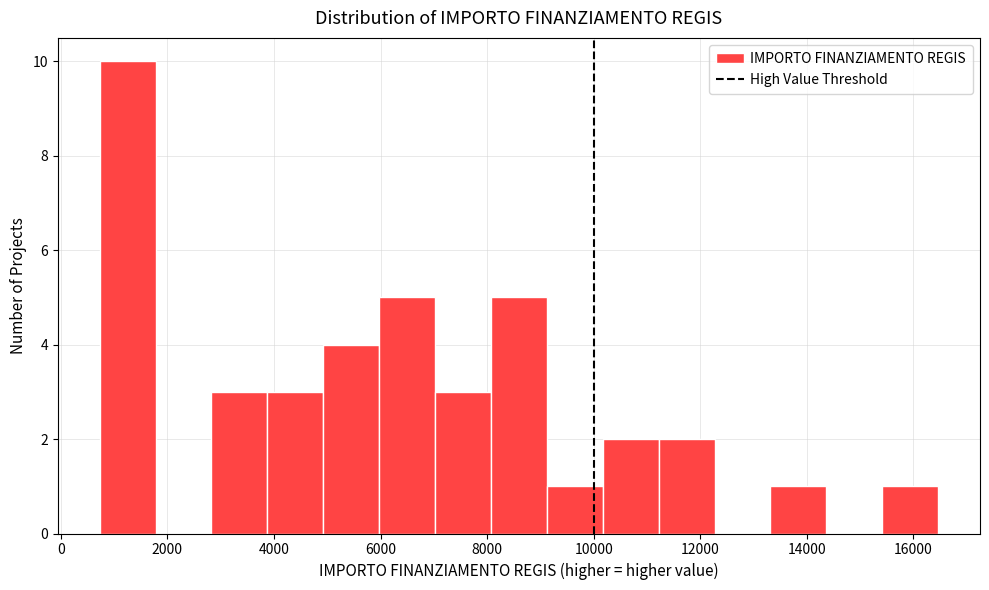

Reading left to right, list every bar in this chart as the range it spans on the x-axis followed by its height. Neither the bar edges nor the heights are printed on the chart, so give them approximately, as read against the axes.

800 to 1800: 10
1800 to 2800: 0
2800 to 3800: 3
3800 to 5000: 3
5000 to 6000: 4
6000 to 7000: 5
7000 to 8000: 3
8000 to 9200: 5
9200 to 10200: 1
10200 to 11200: 2
11200 to 12200: 2
12200 to 13400: 0
13400 to 14400: 1
14400 to 15400: 0
15400 to 16400: 1